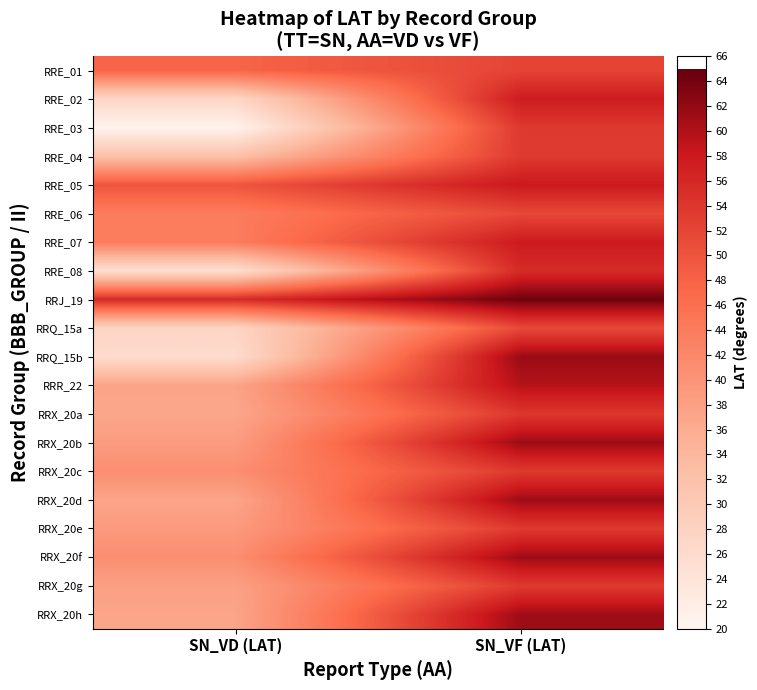

Reading right to left, what are all the values shown in this chart?

RRE_01: SN_VF (LAT)=52.1	SN_VD (LAT)=47.7
RRE_02: SN_VF (LAT)=57.6	SN_VD (LAT)=27.1
RRE_03: SN_VF (LAT)=53.6	SN_VD (LAT)=20.5
RRE_04: SN_VF (LAT)=53.5	SN_VD (LAT)=32.1
RRE_05: SN_VF (LAT)=58.0	SN_VD (LAT)=49.9
RRE_06: SN_VF (LAT)=51.6	SN_VD (LAT)=43.9
RRE_07: SN_VF (LAT)=57.8	SN_VD (LAT)=43.8
RRE_08: SN_VF (LAT)=55.5	SN_VD (LAT)=25.2
RRJ_19: SN_VF (LAT)=64.4	SN_VD (LAT)=55.6
RRQ_15a: SN_VF (LAT)=51.4	SN_VD (LAT)=27.5
RRQ_15b: SN_VF (LAT)=61.6	SN_VD (LAT)=25.9
RRR_22: SN_VF (LAT)=59.6	SN_VD (LAT)=37.4
RRX_20a: SN_VF (LAT)=53.9	SN_VD (LAT)=37.0
RRX_20b: SN_VF (LAT)=61.3	SN_VD (LAT)=38.6
RRX_20c: SN_VF (LAT)=53.6	SN_VD (LAT)=41.0
RRX_20d: SN_VF (LAT)=61.3	SN_VD (LAT)=37.2
RRX_20e: SN_VF (LAT)=53.5	SN_VD (LAT)=39.0
RRX_20f: SN_VF (LAT)=61.3	SN_VD (LAT)=40.9
RRX_20g: SN_VF (LAT)=53.5	SN_VD (LAT)=38.0
RRX_20h: SN_VF (LAT)=61.2	SN_VD (LAT)=37.2